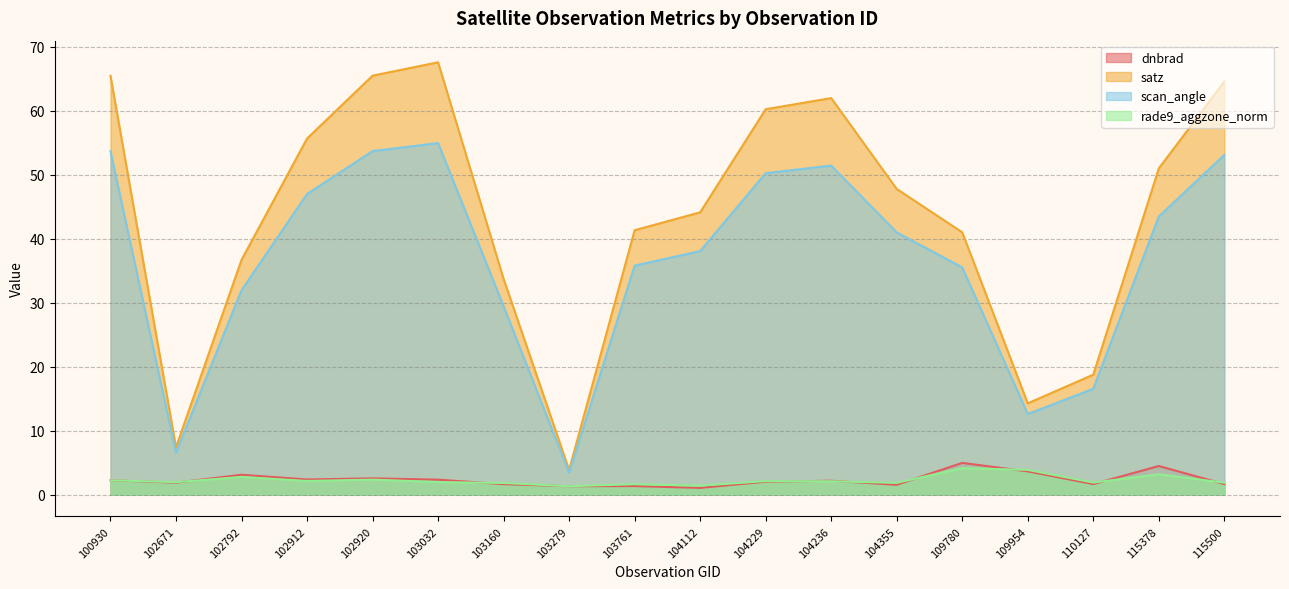

What is the value of the dnbrad point at the 14th from the left?

5.0